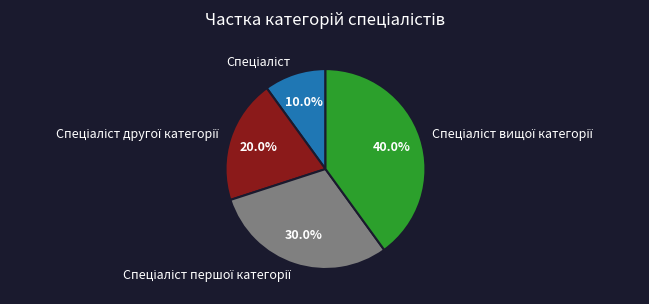

Is there a majority slice in this chart?

No